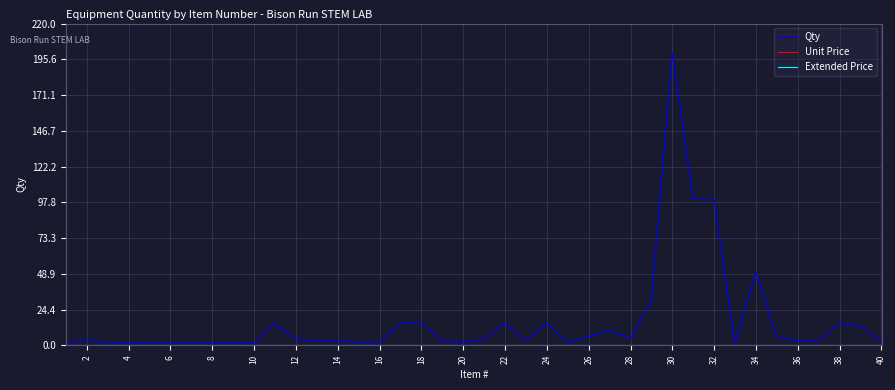

Which series has the largest range (max minus min)?

Qty